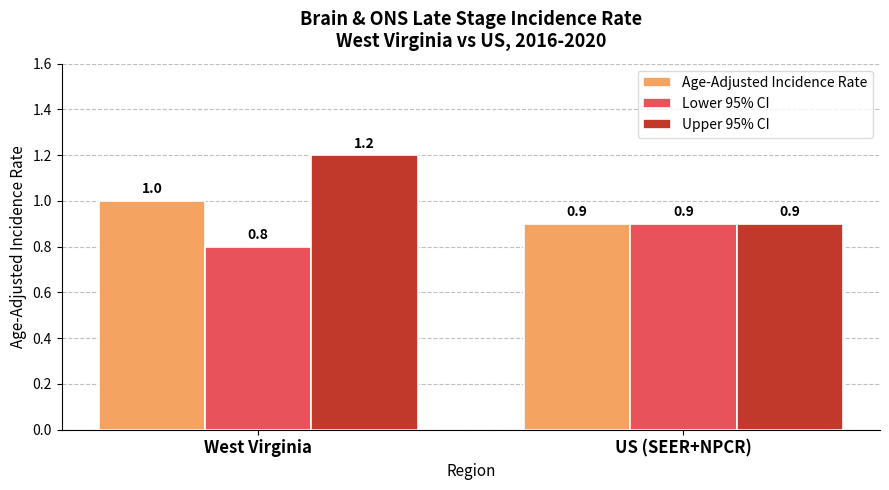

What is the average value of the Lower 95% CI series?

0.9